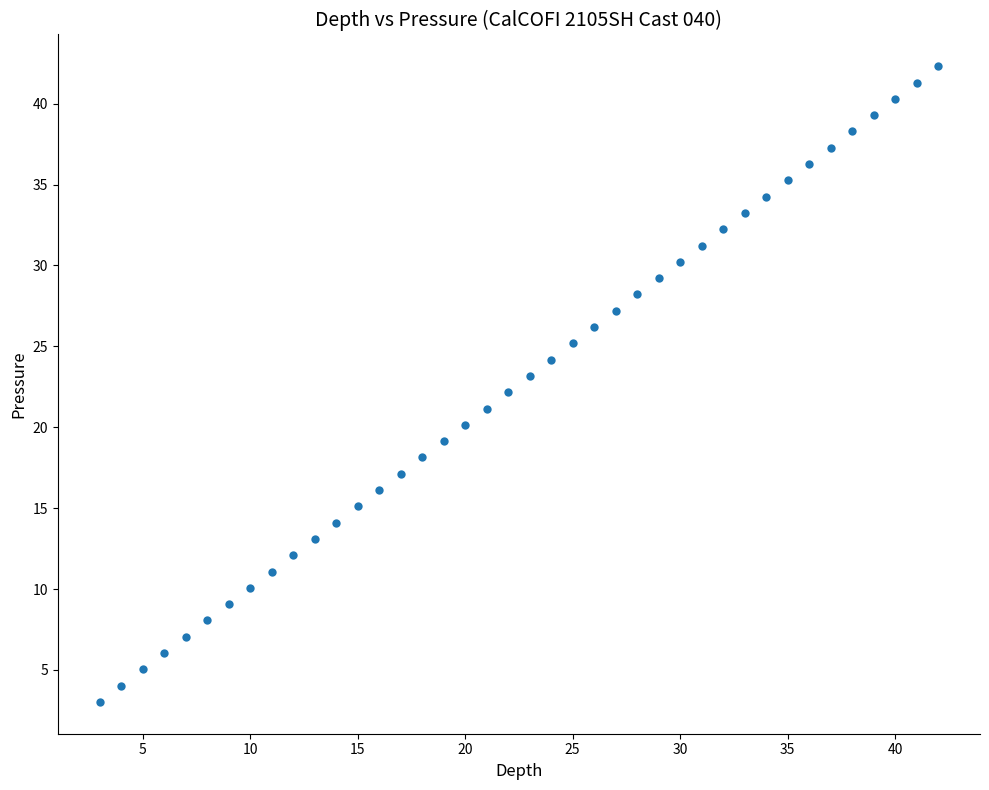

What is the range of Y values (max minus min)?

39.3